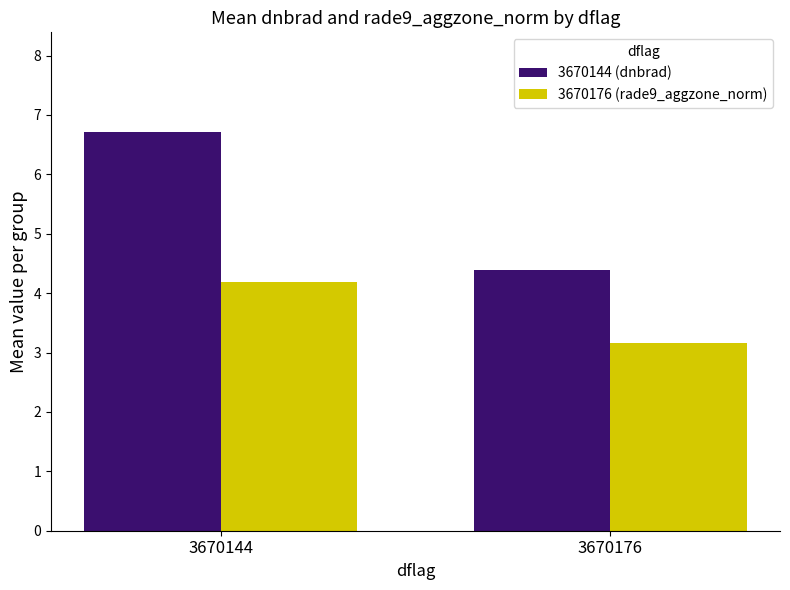

What is the spread (max minus min) of values at 3670176?

1.2